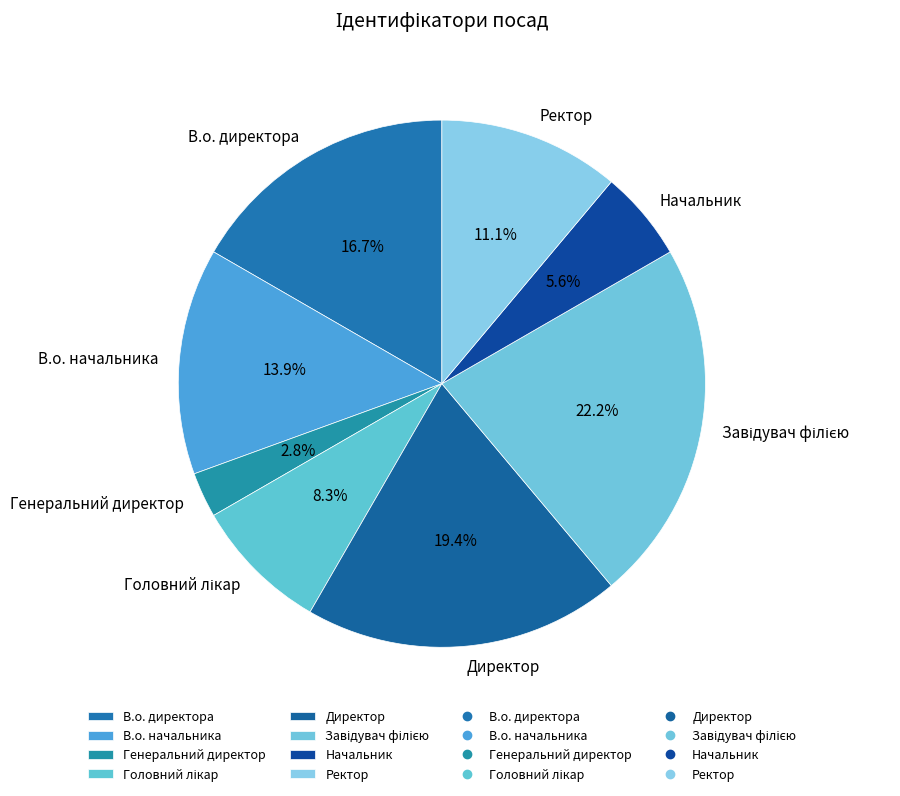

To the nearest percent, what portion does В.о. начальника represent?

14%